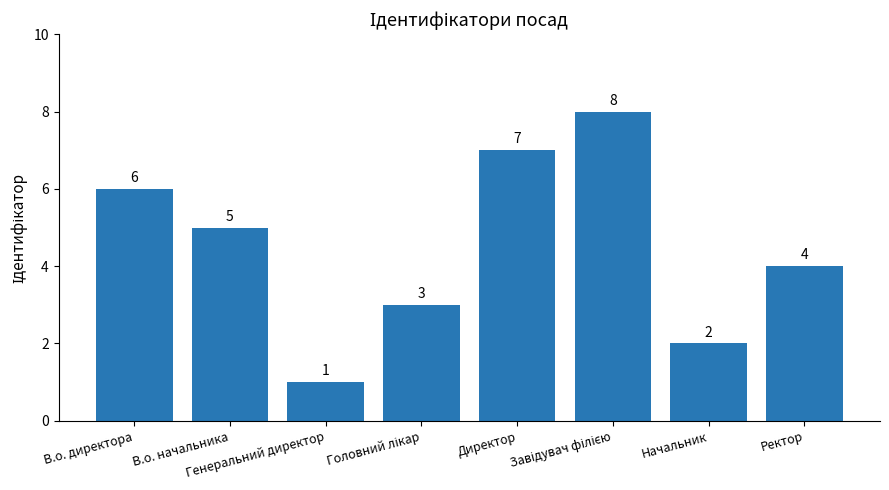

Are the bars horizontal?

No